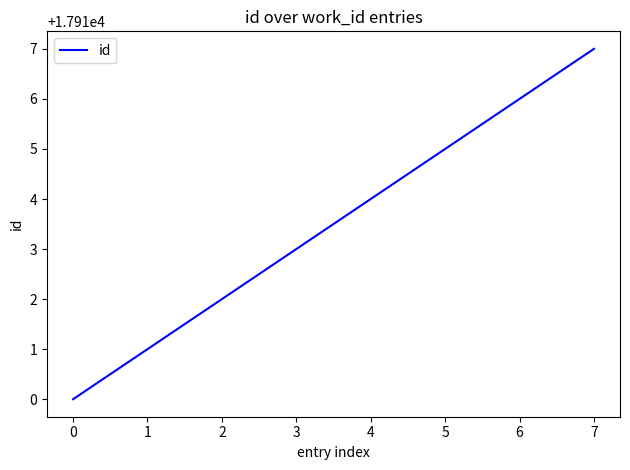

True or false: there are more than 2 points higher than both neighbors.

False